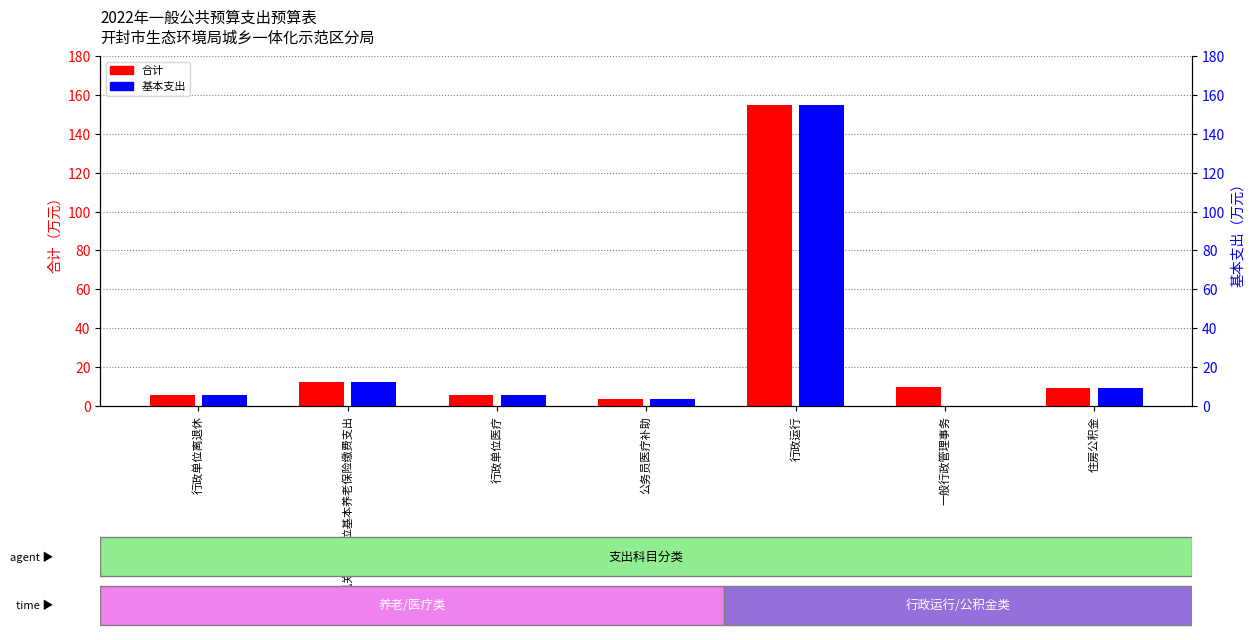

Which category has the highest value in the 基本支出 series?

行政运行